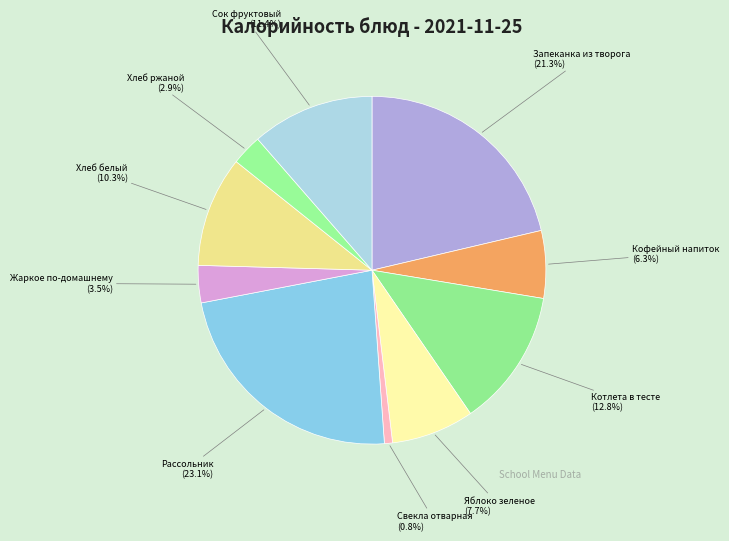

To the nearest percent, what is the difference between the largest and smallest slice percentages?

22%